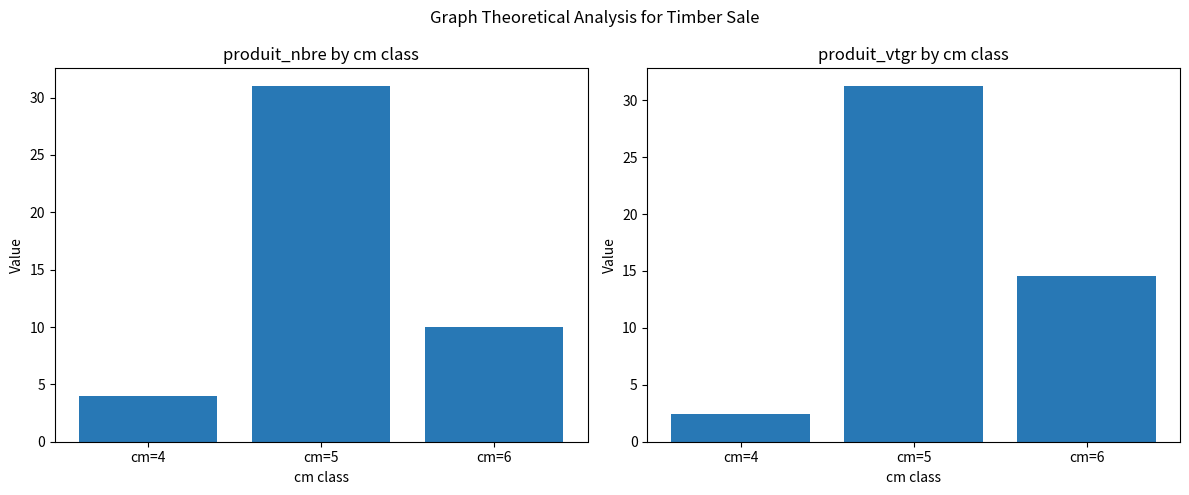

At which label does produit_nbre first exceed 10?

cm=5